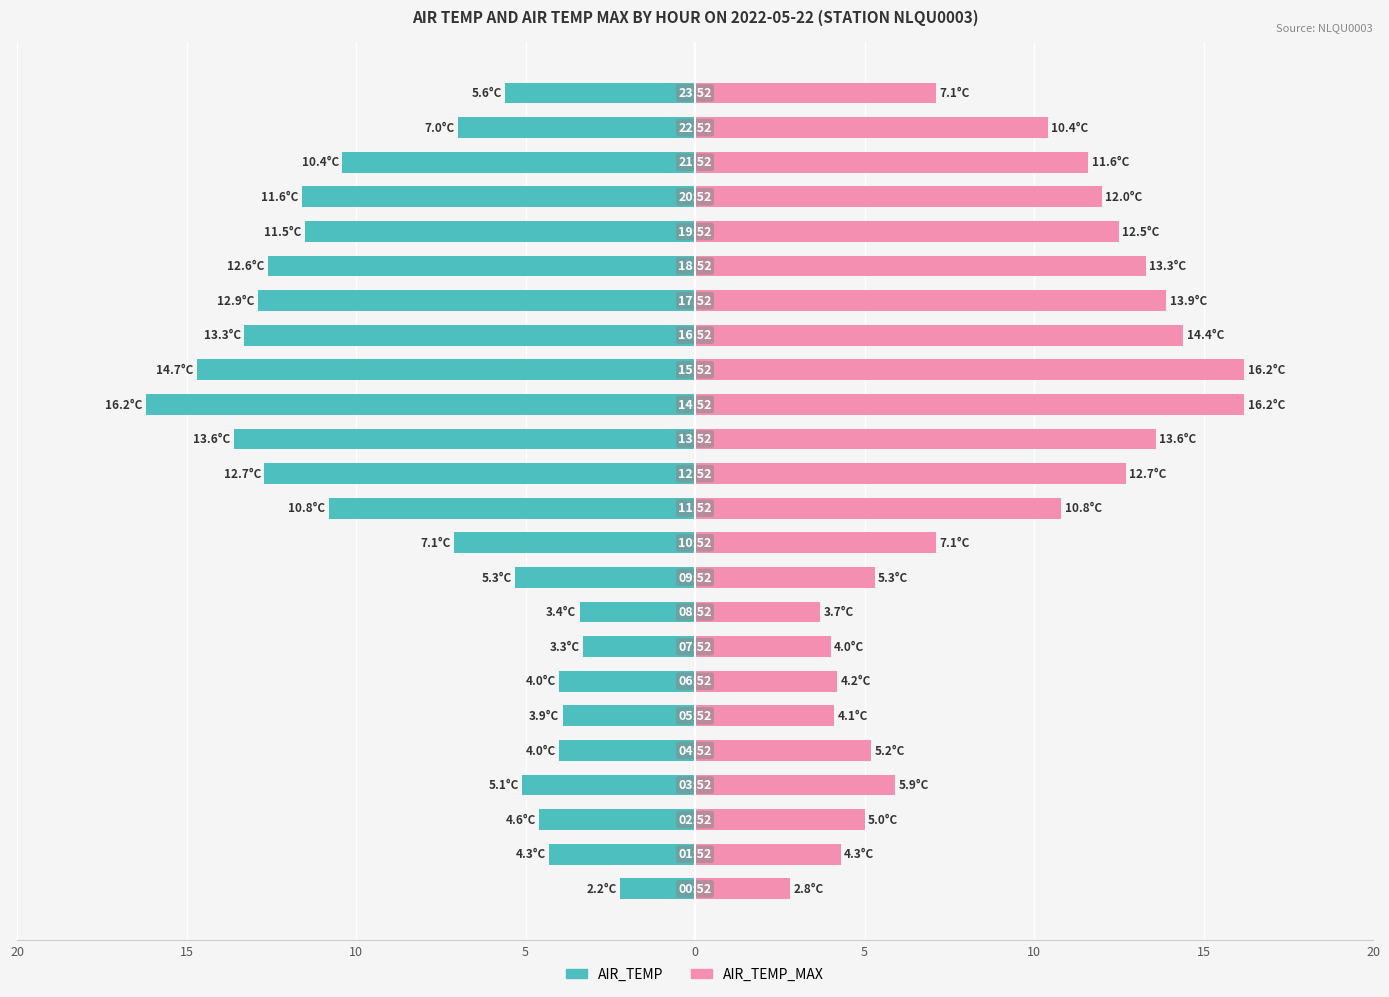

What is the sum of all AIR_TEMP values?

-200.1